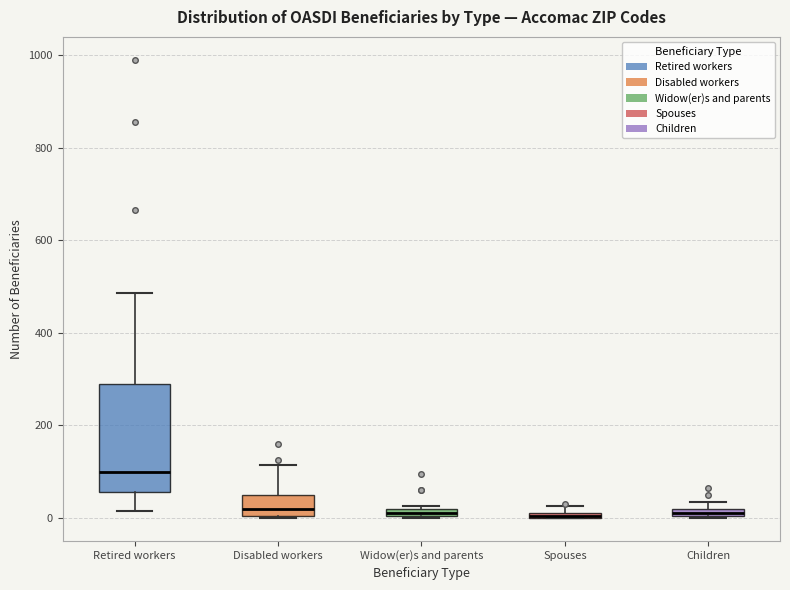

Where is the lower edge of the box for Spouses on the y-axis? The values are not printed on the chart, so give them approximately, as read against the axis.

0